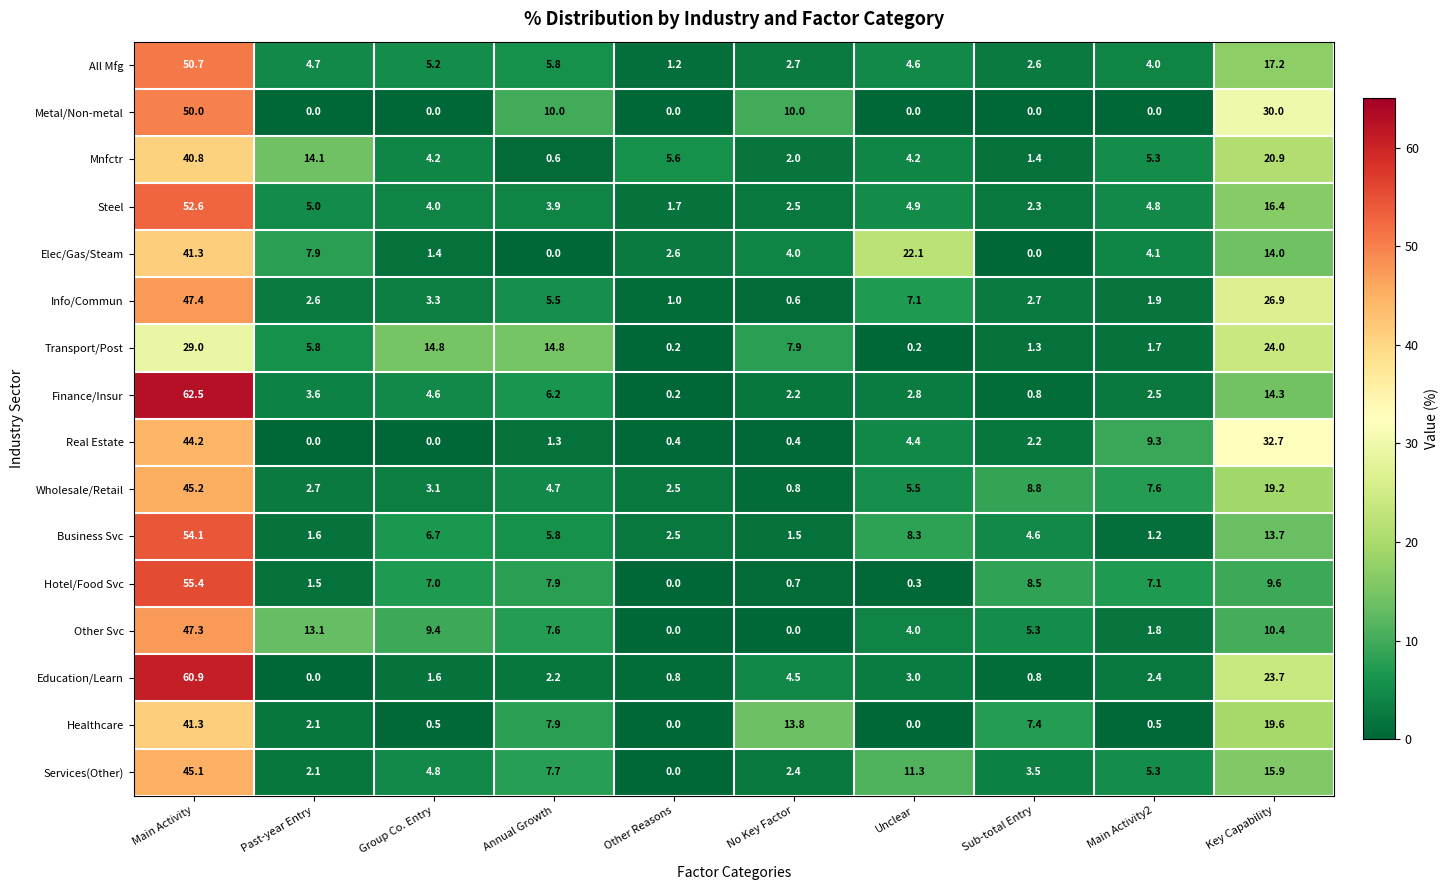

How many values in the Steel series are below 4?

4